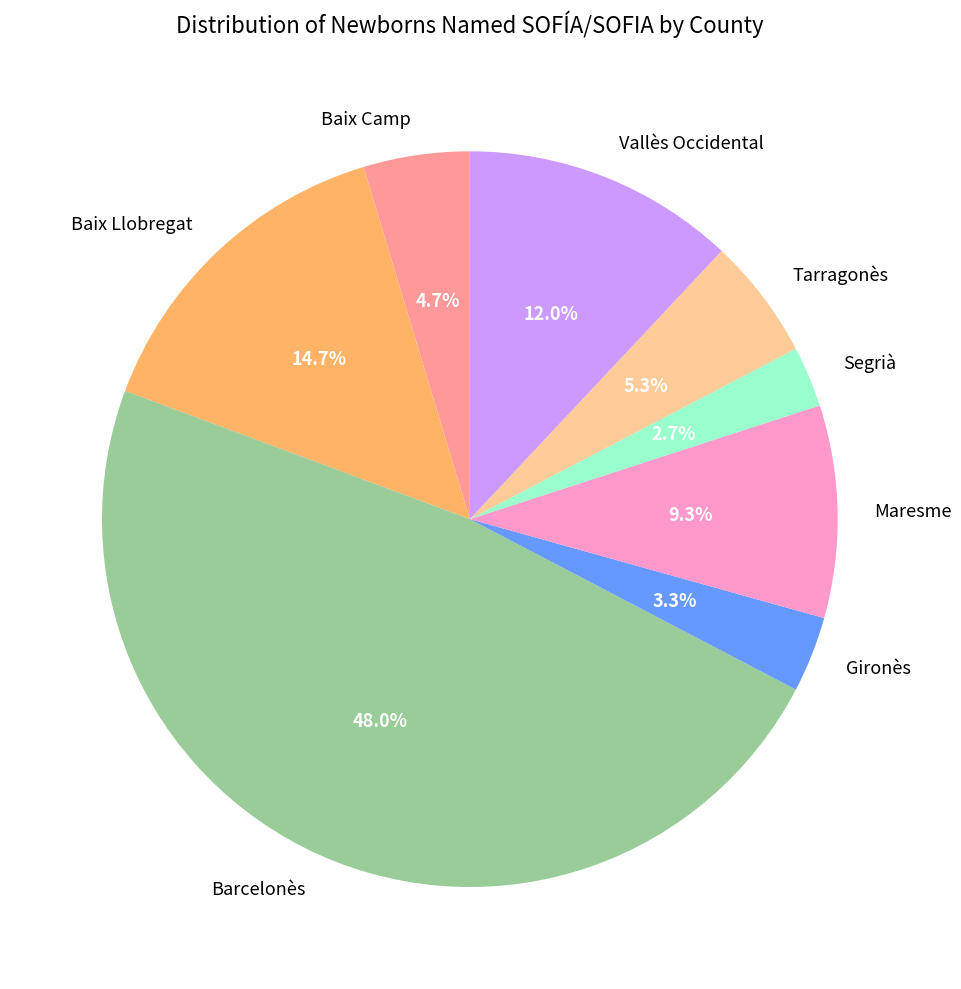

How much of the chart is everything except Baix Camp?

95.3%